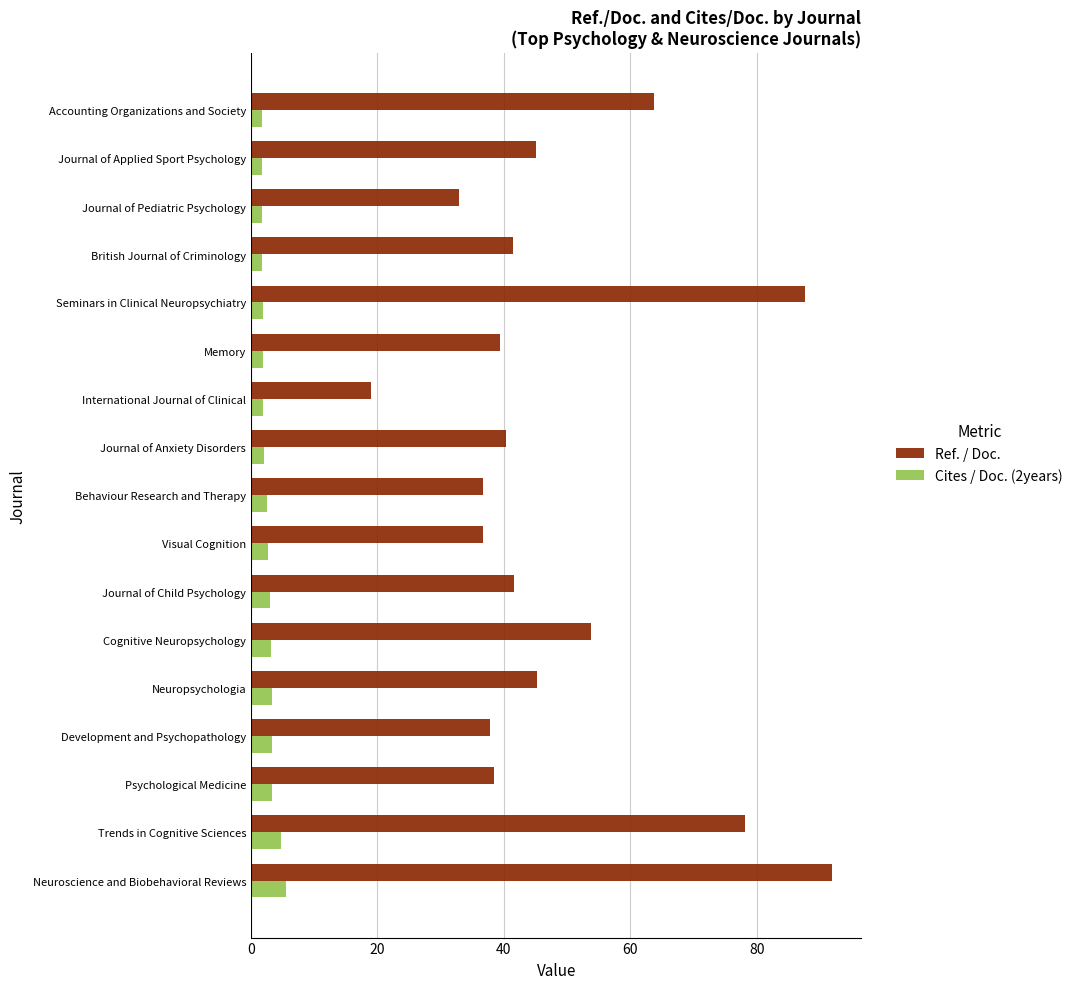

What is the average value of the Cites / Doc. (2years) series?

2.7